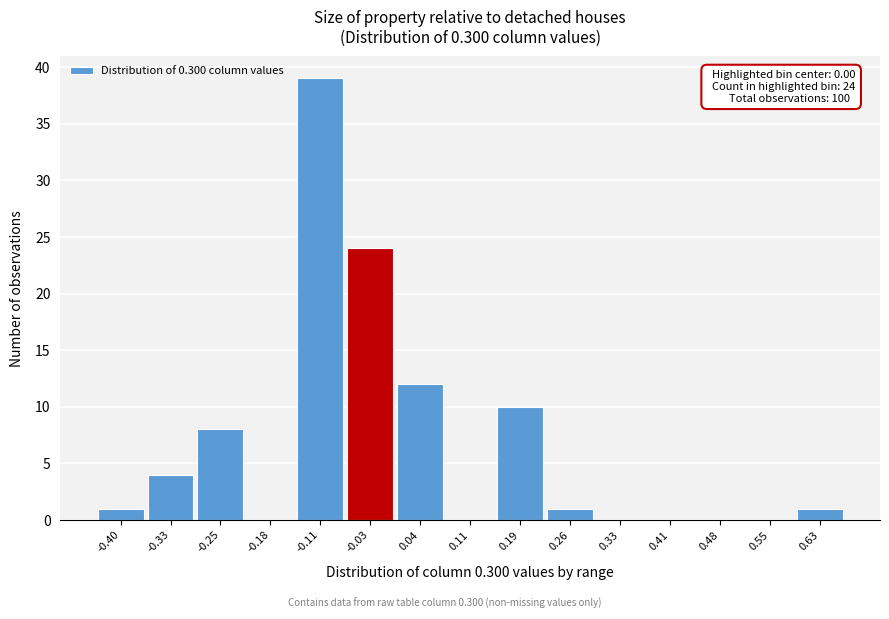

Reading left to right, extract all data points from this chart.

-0.40=1	-0.33=4	-0.25=8	-0.18=0	-0.11=39	-0.03=24	0.04=12	0.11=0	0.19=10	0.26=1	0.33=0	0.41=0	0.48=0	0.55=0	0.63=1